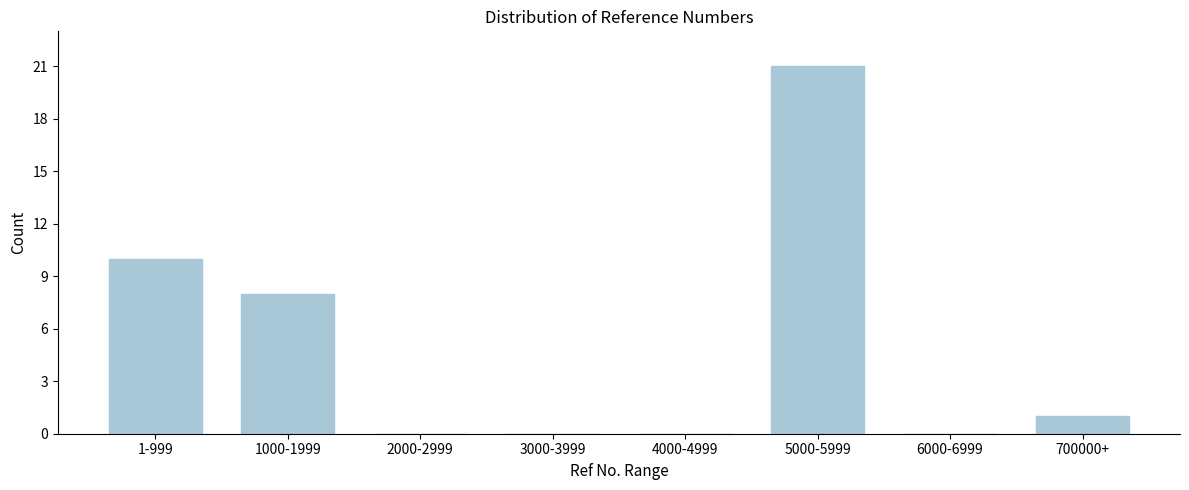

Reading right to left, extract all data points from this chart.

700000+=1	6000-6999=0	5000-5999=21	4000-4999=0	3000-3999=0	2000-2999=0	1000-1999=8	1-999=10